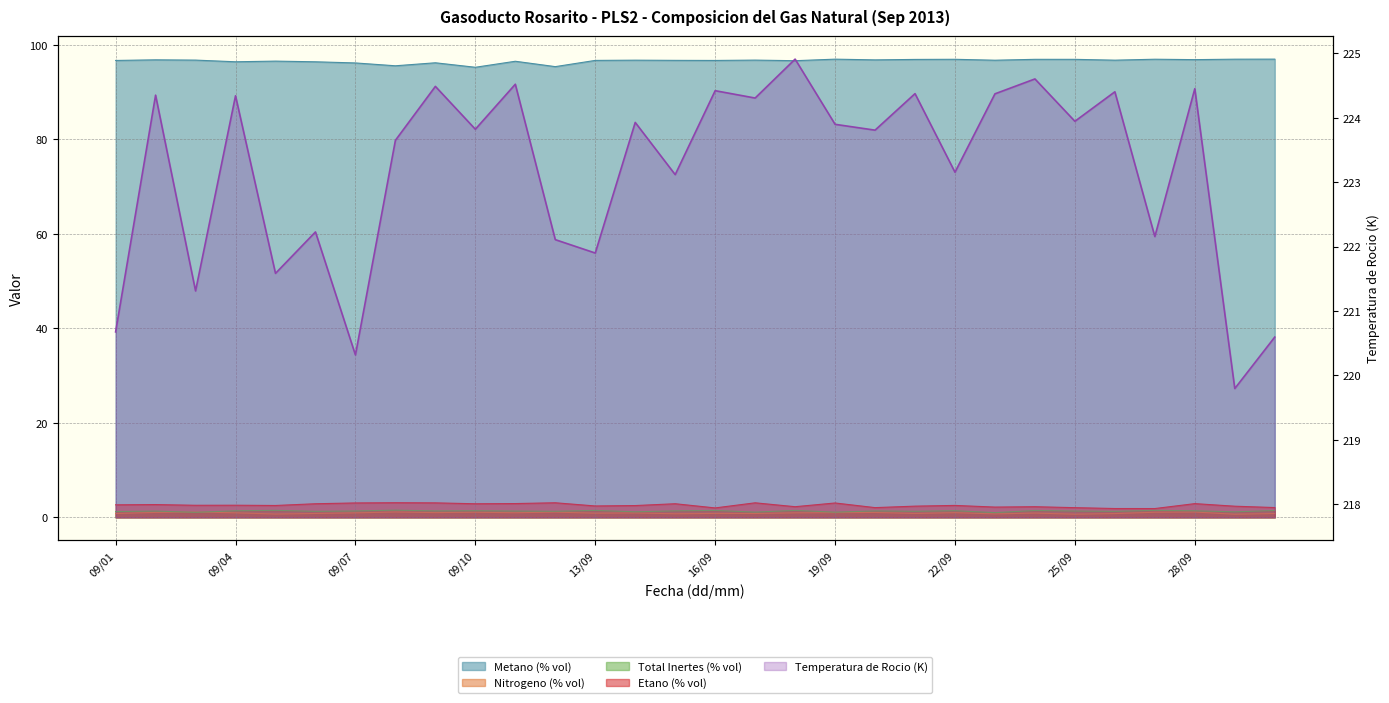

At which label is the value closest to 222?

13/09